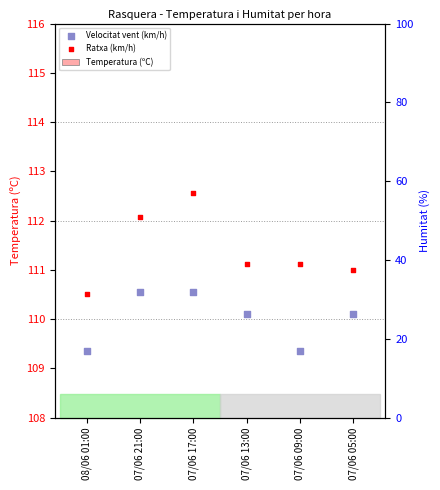

Which series has the widest spread of Y values?

Temperatura (ºC)